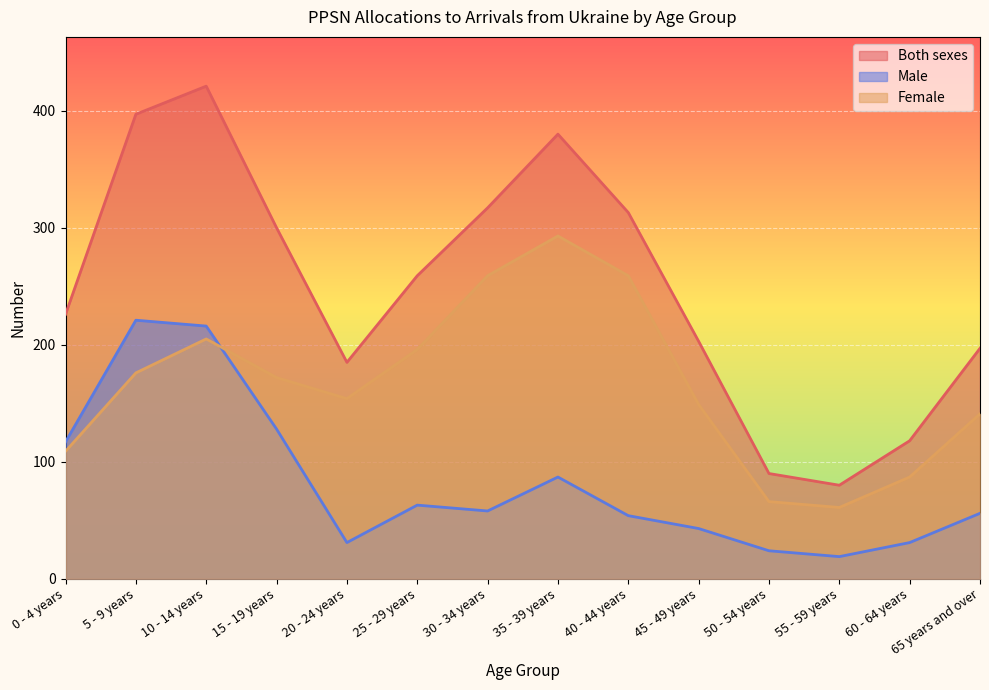

At which label does Female reach its peak?

35 - 39 years